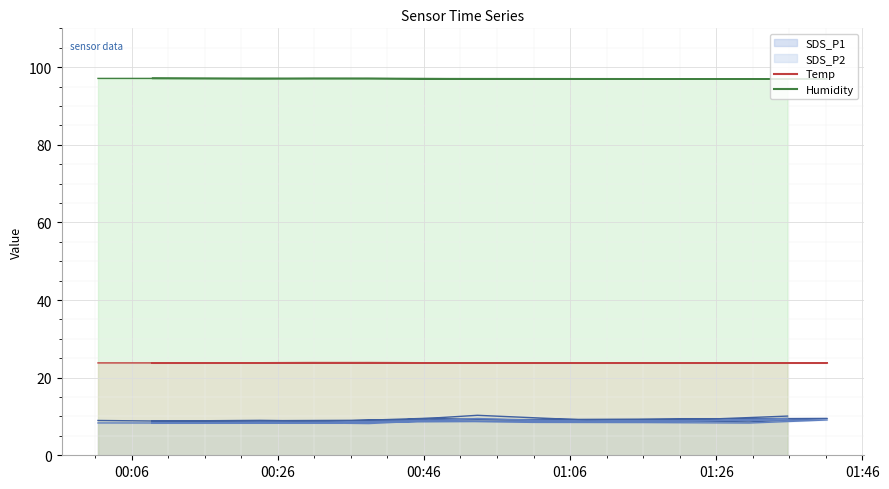

True or false: Humidity line and Temp line intersect in this chart.

False